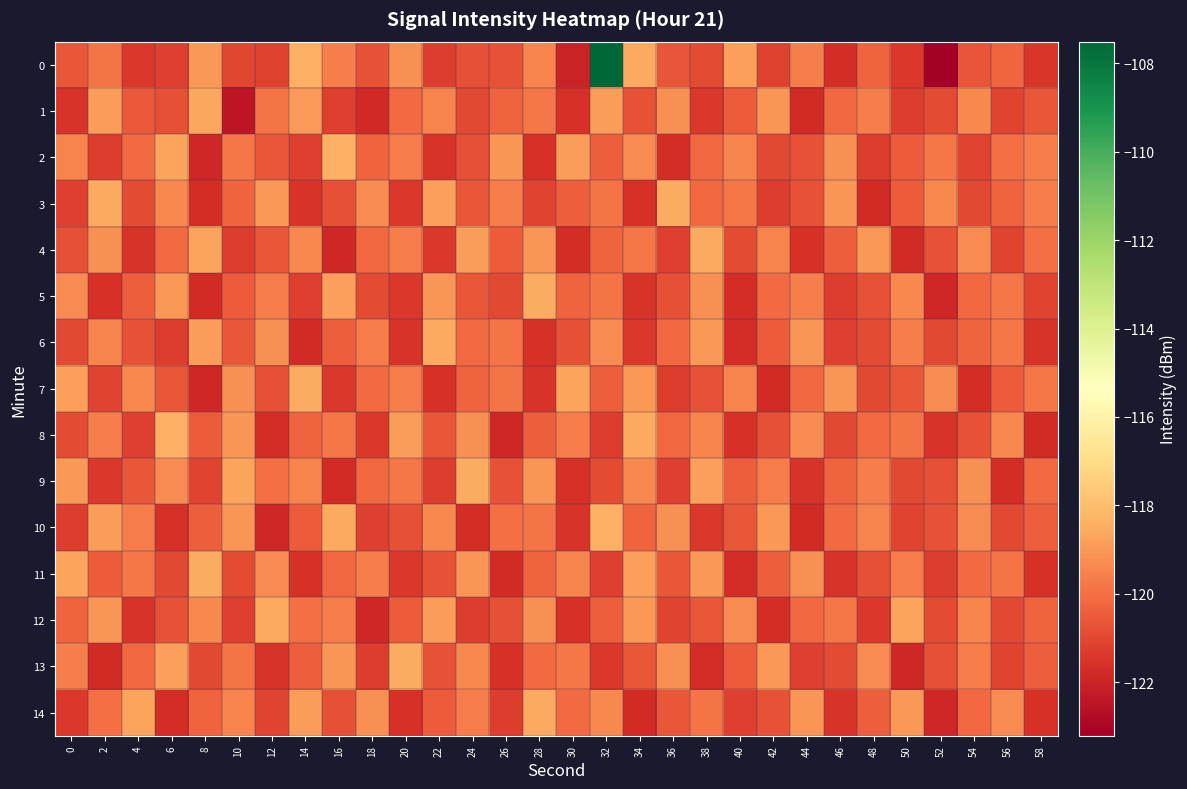

Count the number of categories in the chart.

30